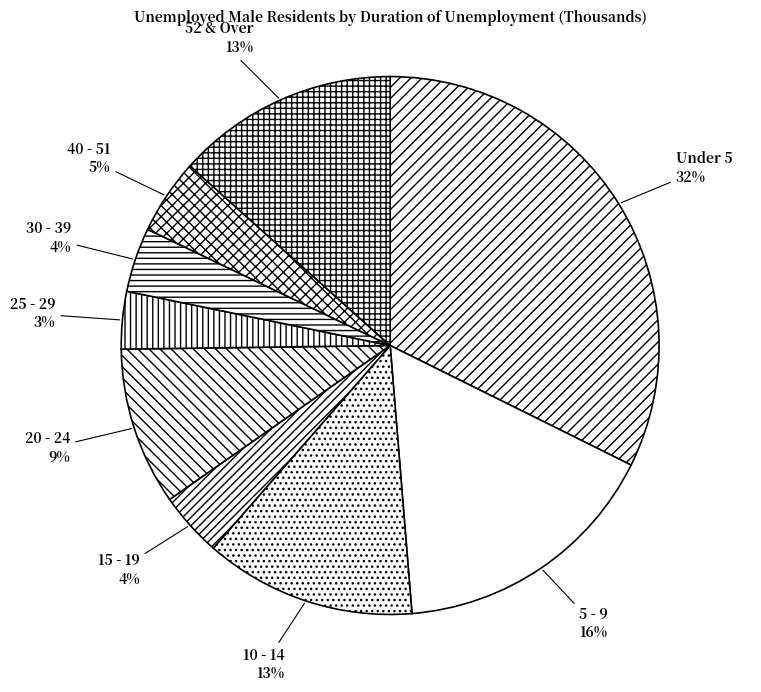

Does any single category account for the majority?

No